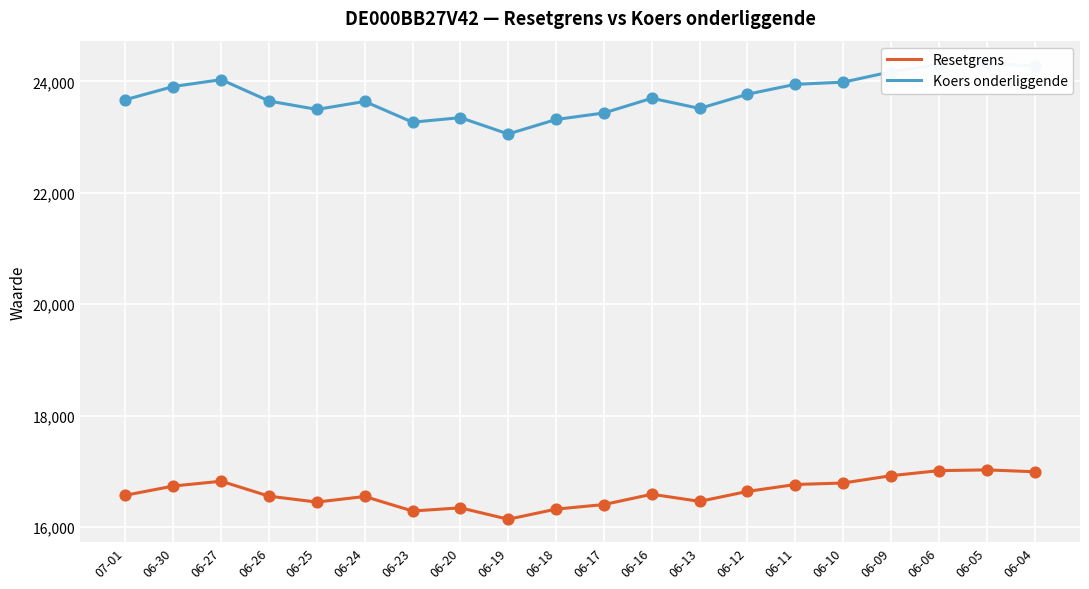

At how many categories does at least one series exceed 18865?

20